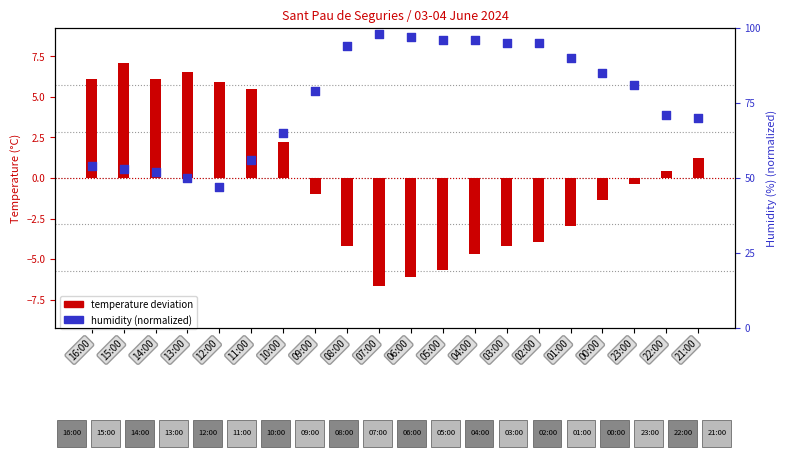

At which category is the sum across all series the highest?

15:00